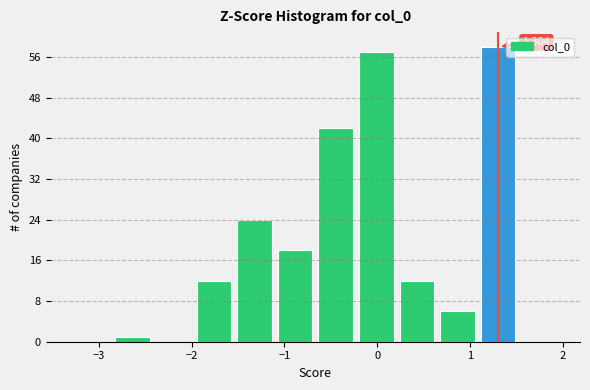

Over which range of the x-axis is the bar tallest?

1.1 to 1.5